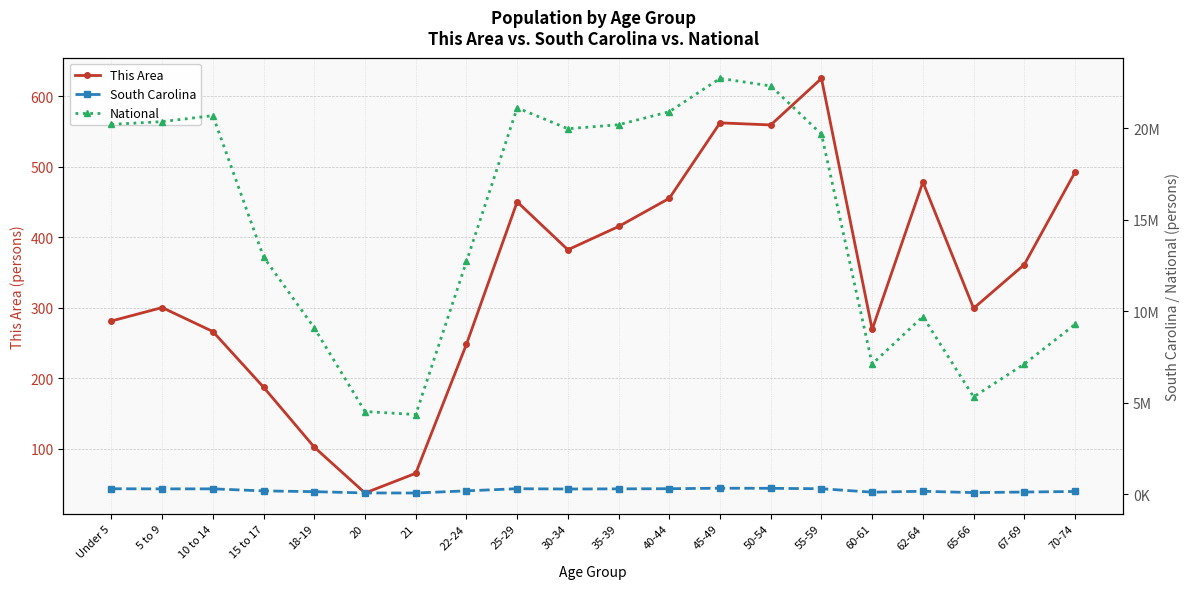

What is the sum of the This Area values at 25-29 and 62-64?

928